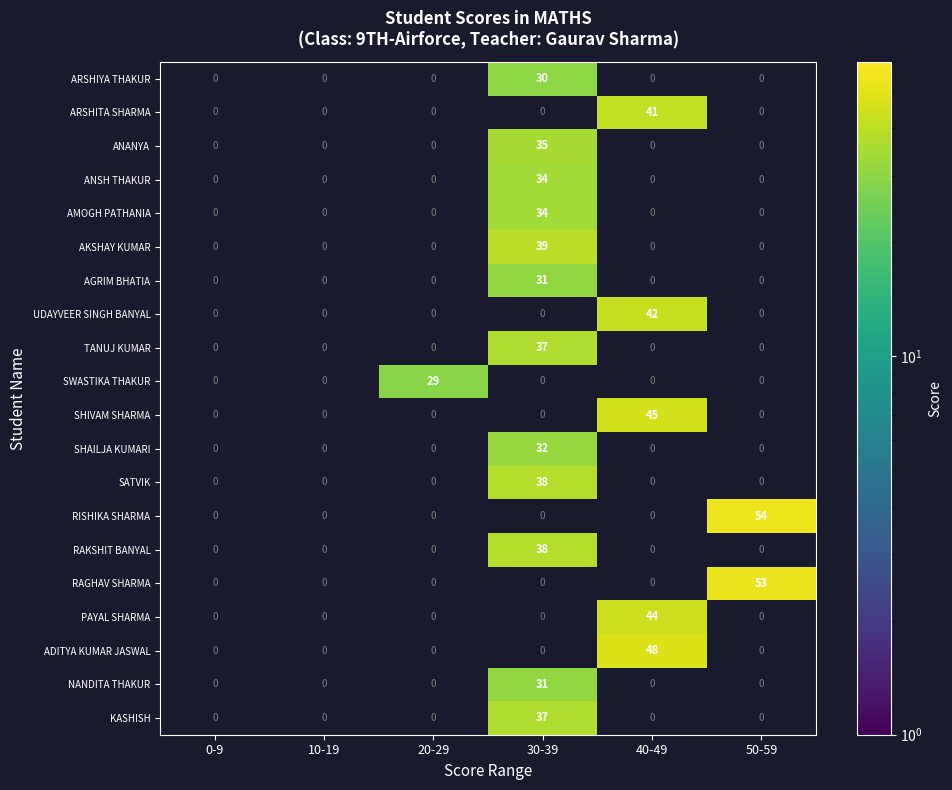

The ANSH THAKUR series shows 22 at 30-39. True or false?

False